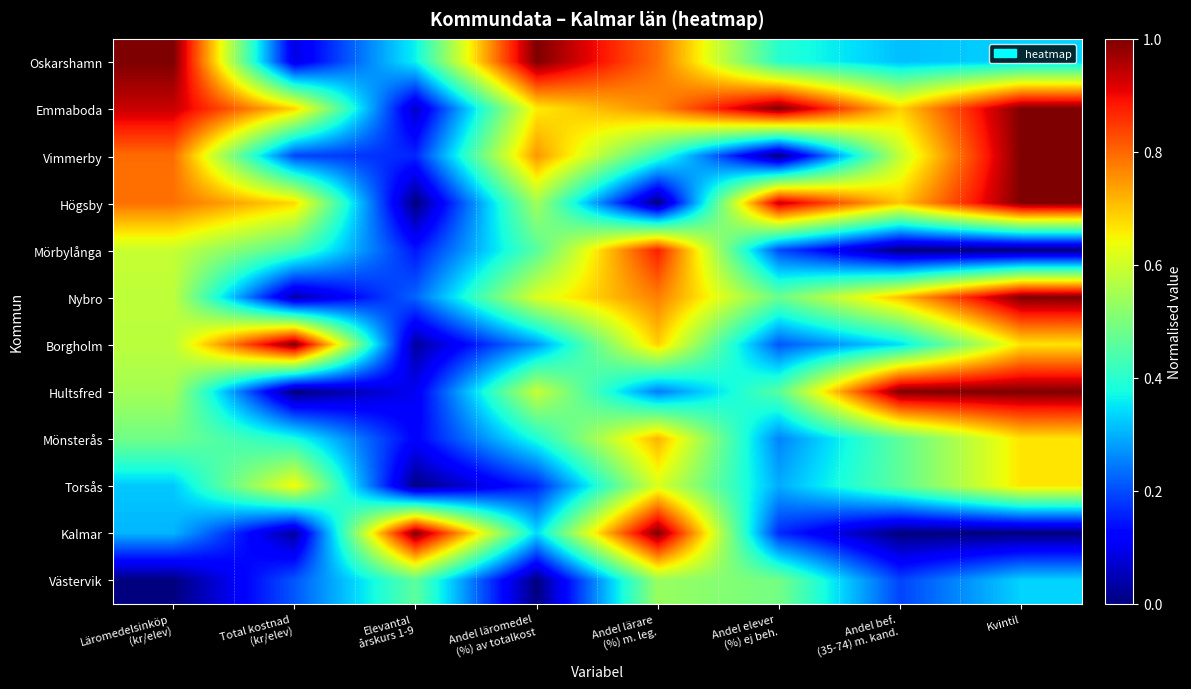

Which category has the highest value across all series?

Läromedelsinköp
(kr/elev)